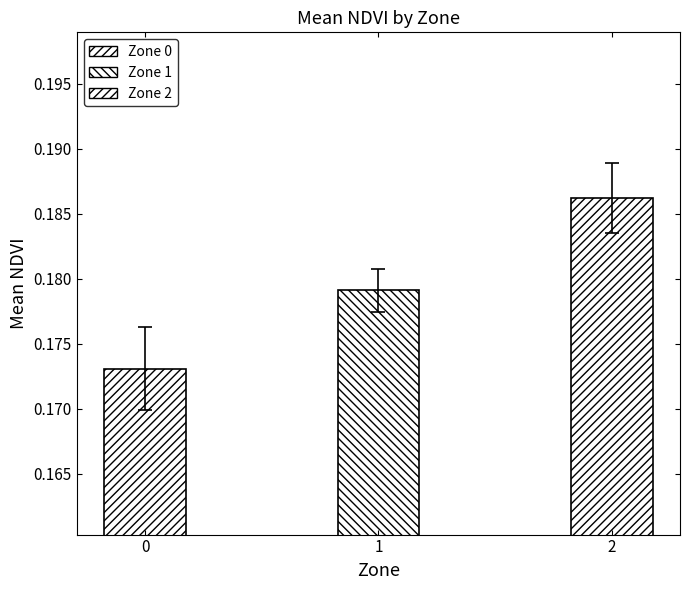

Rank the categories by value from lowest to highest.

0, 1, 2